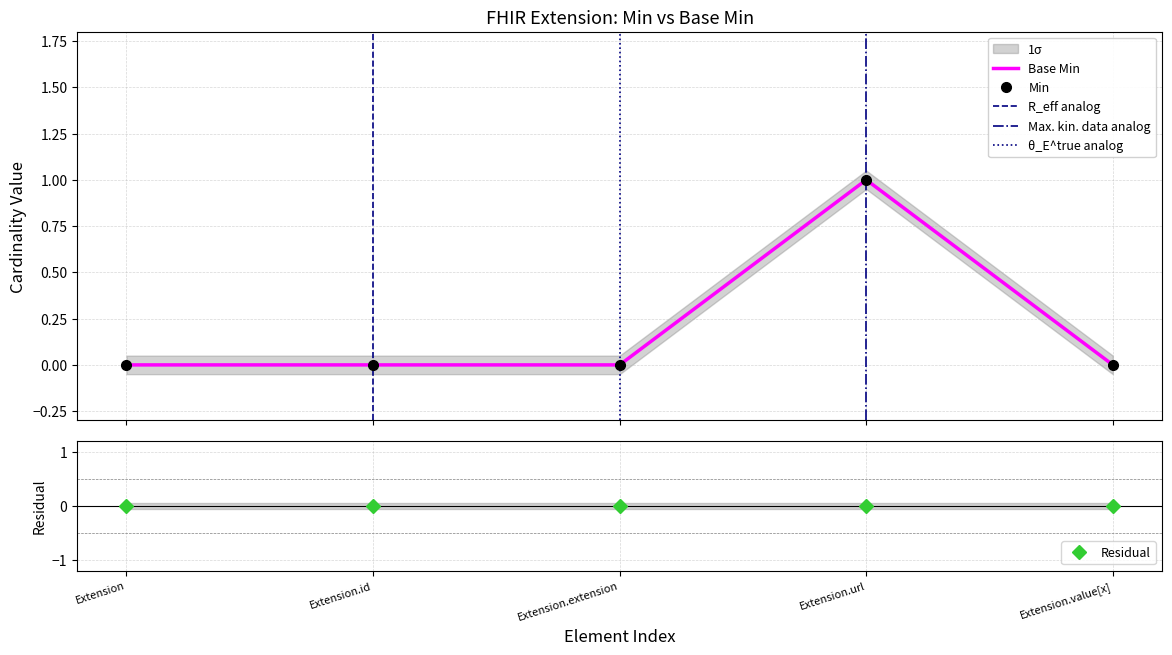

At which label does Base Min reach its minimum?

Extension